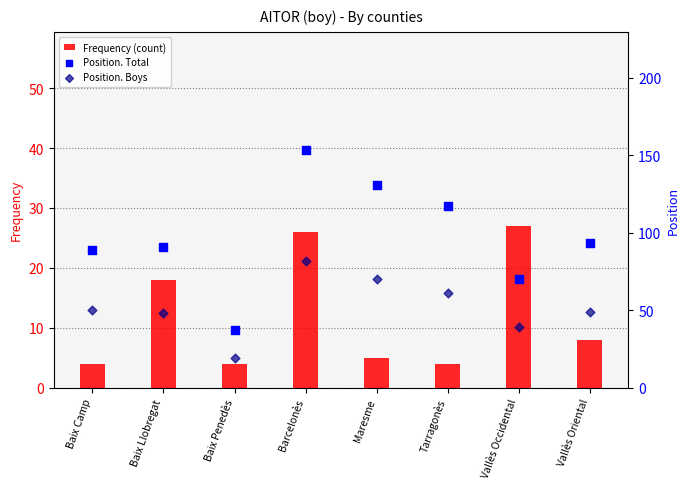

At how many categories does at least one series exceed 119?

2